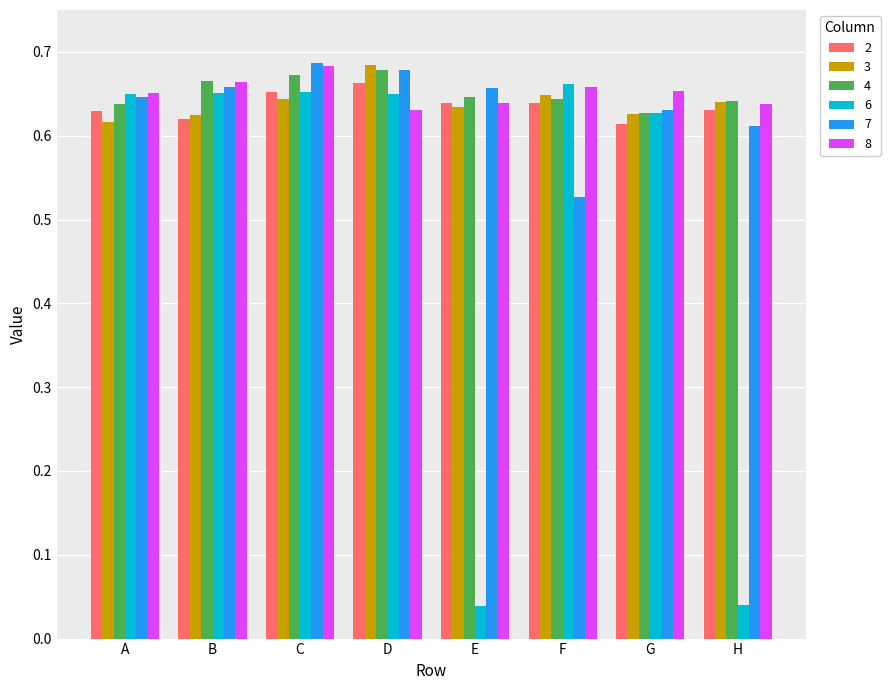

How many series are shown in this chart?

6